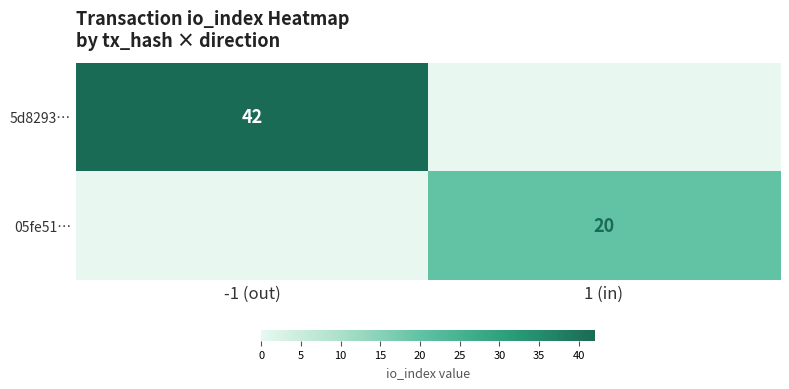

At how many categories does at least one series exceed 6?

2